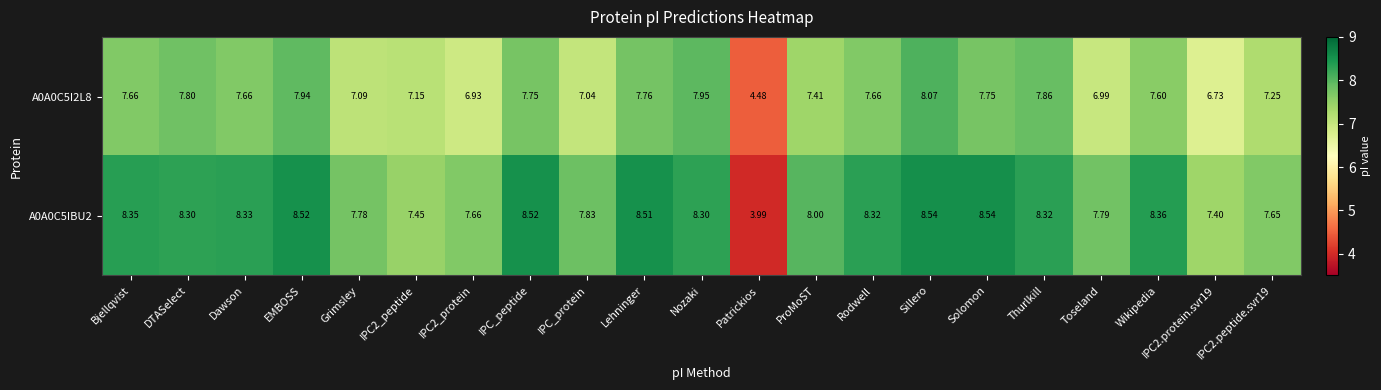

Where does the A0A0C5I2L8 series first go above 7?

Bjellqvist